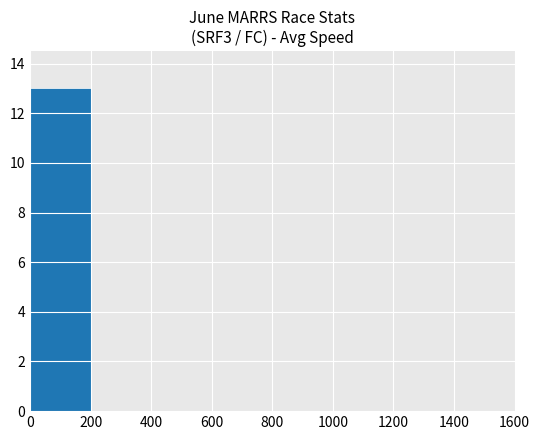

Reading right to left, transcribe all the data shown in this chart.

1400=0	1200=0	1000=0	800=0	600=0	400=0	200=0	0=13